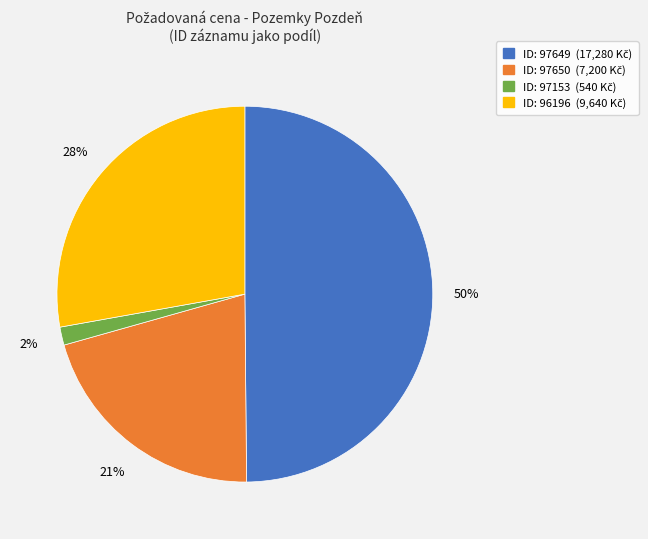

To the nearest percent, what is the difference between the largest and smallest slice percentages?

48%